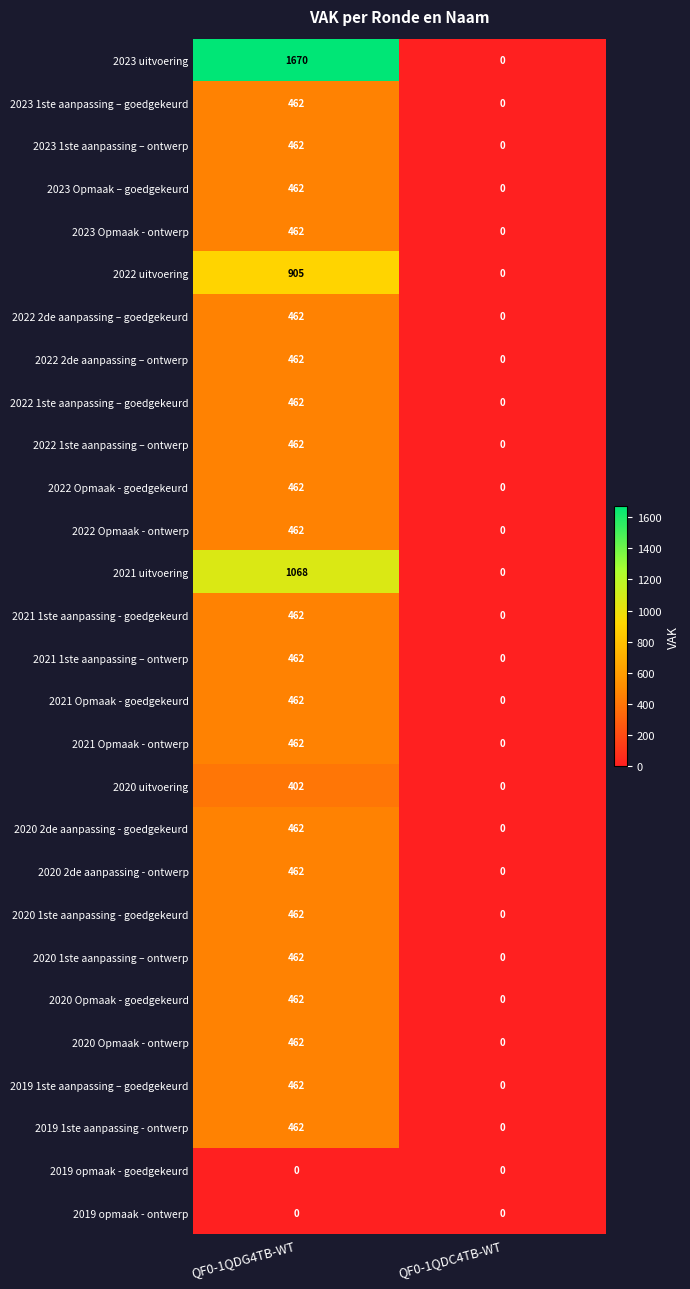

Which series changed the most between QF0-1QDG4TB-WT and QF0-1QDC4TB-WT?

2023 uitvoering